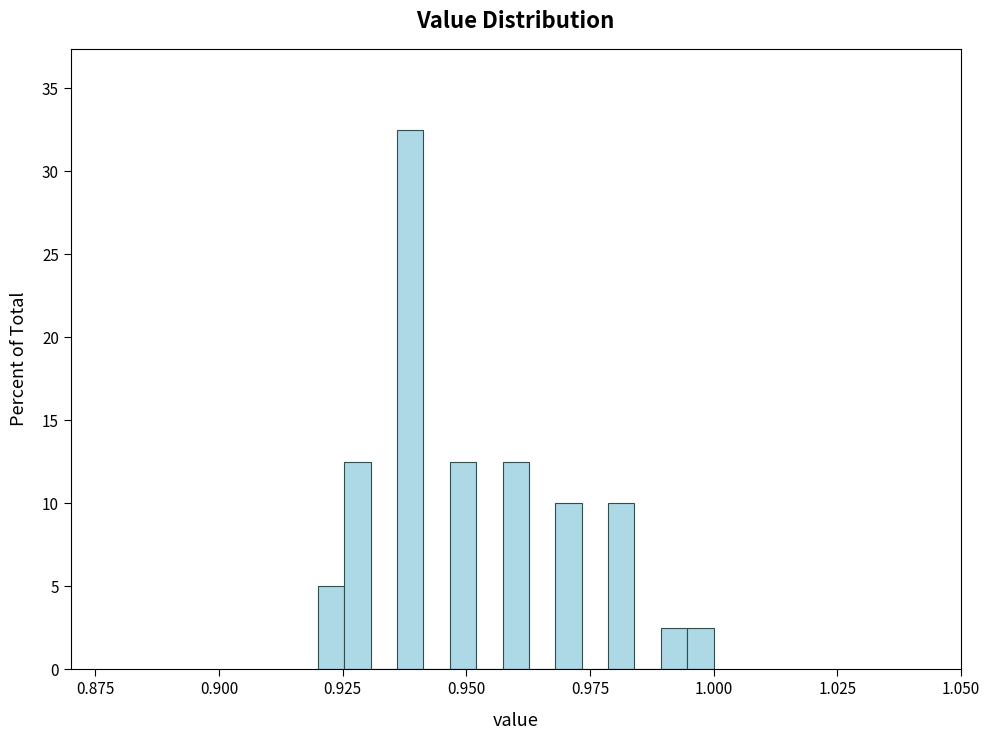

Read against the x-axis, roughly where is the centre of the tallest bar?

0.940